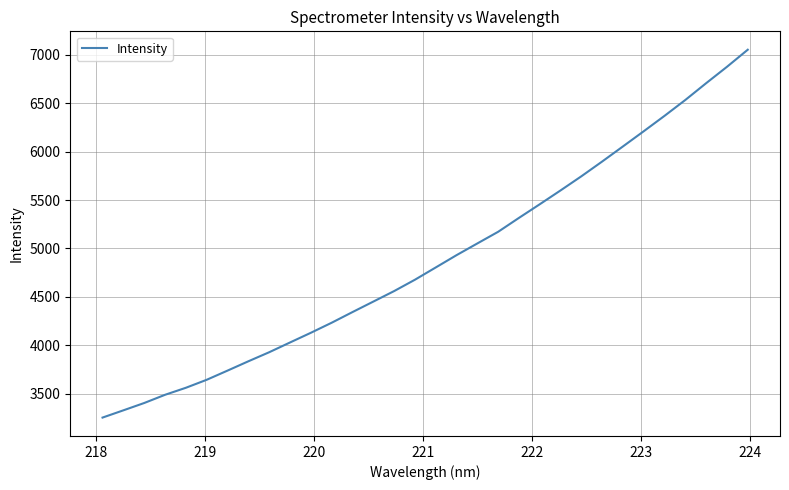

What is the greatest value displayed?

7052.5